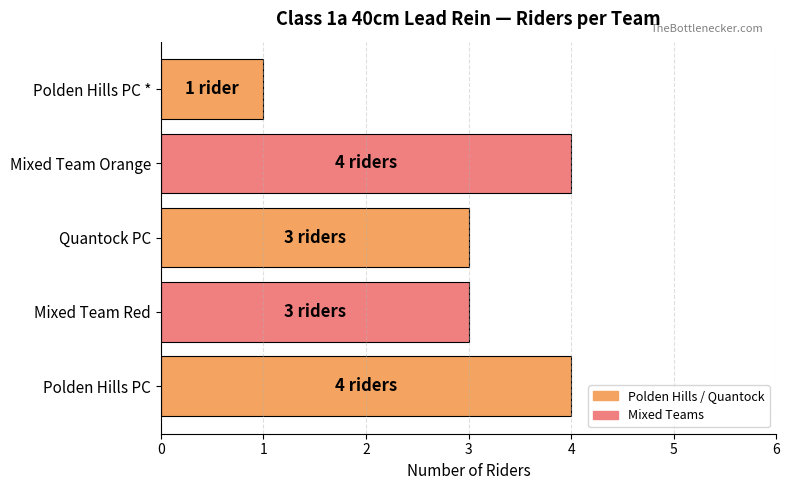

Reading bottom to top, list all the values displayed in this chart.

Polden Hills PC=4	Mixed Team Red=3	Quantock PC=3	Mixed Team Orange=4	Polden Hills PC *=1